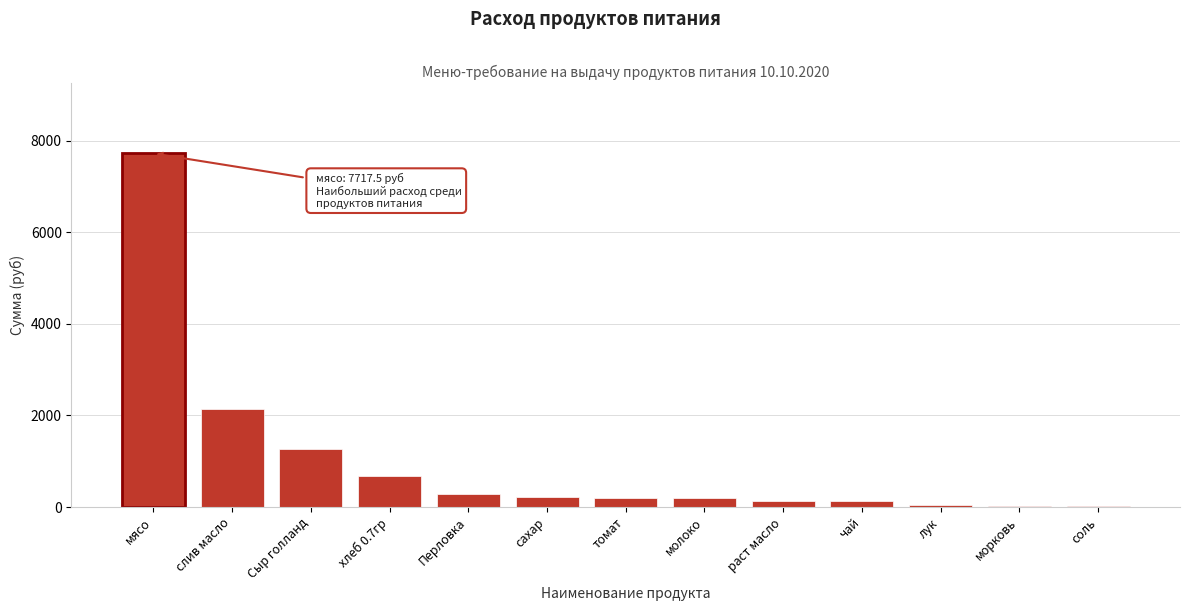

Approximately how many times larger is the value at молоко compared to хлеб 0.7гр?

0.3